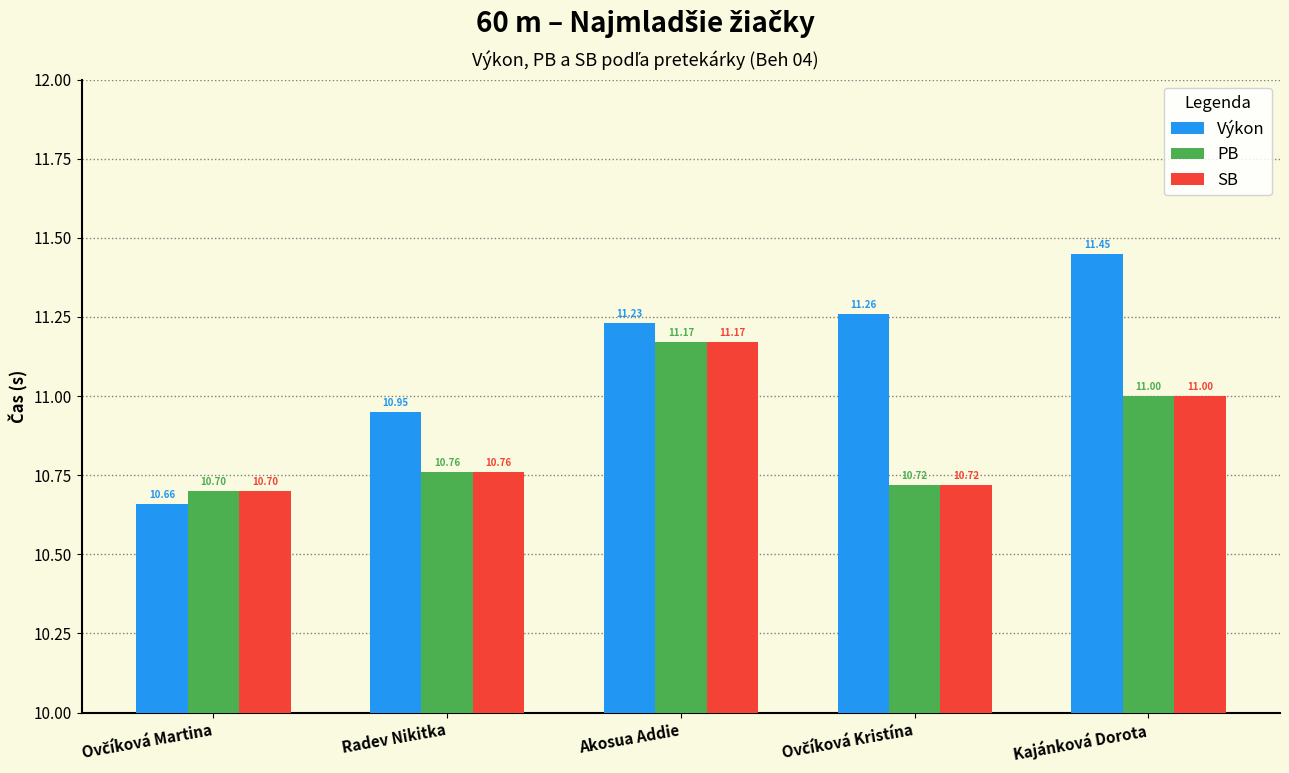

Which series has the largest range (max minus min)?

Výkon